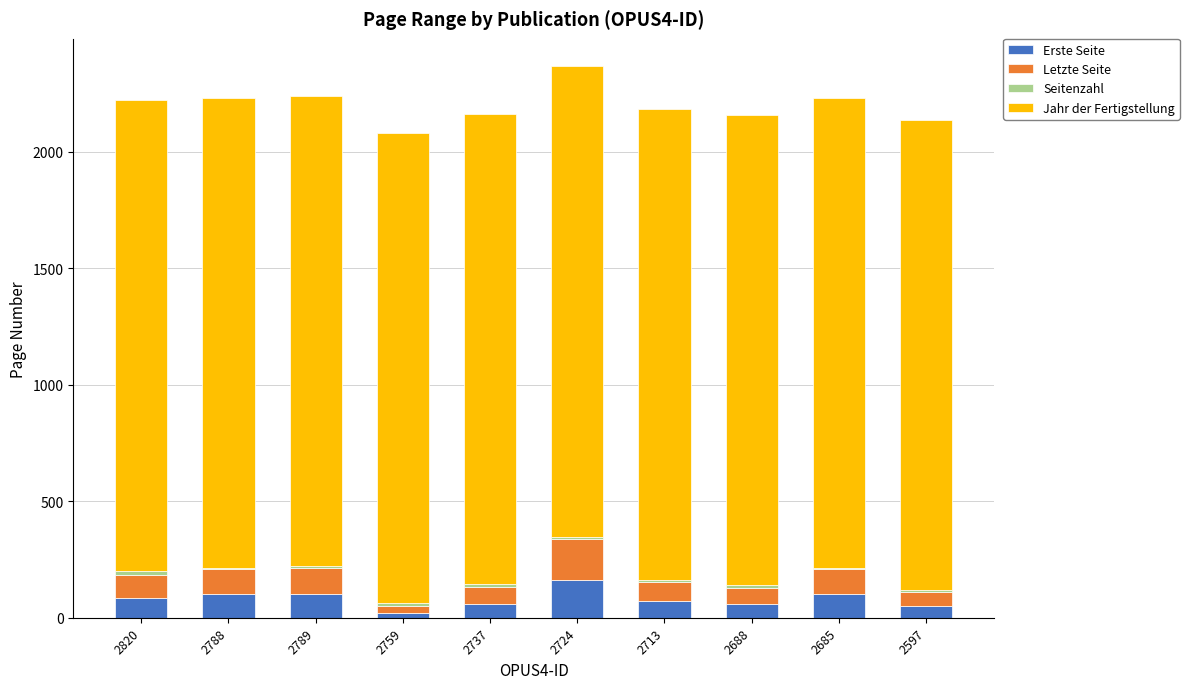

How many data points does each series have?

10